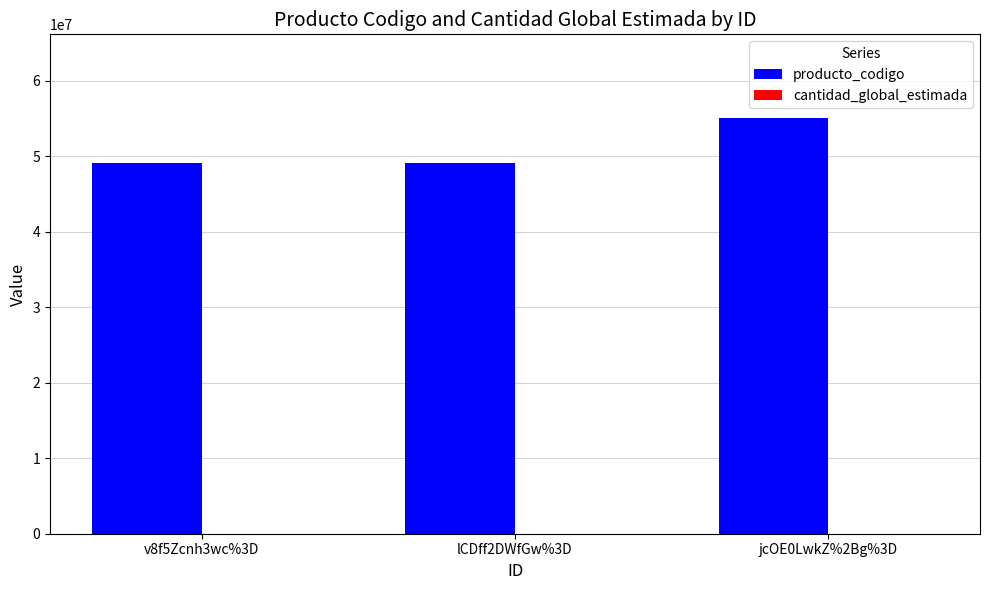

Is it true that producto_codigo equals 19303633 at v8f5Zcnh3wc%3D?

False